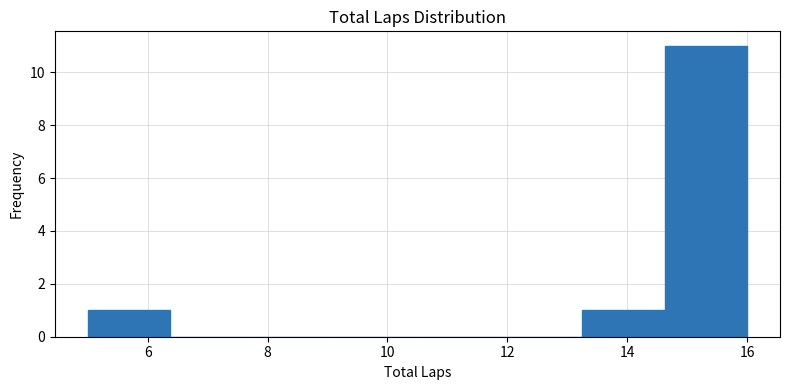

What is the height of the bar covering 14.6 to 16.0 on the x-axis? Neither the bar edges nor the heights are printed on the chart, so give them approximately, as read against the axes.

11